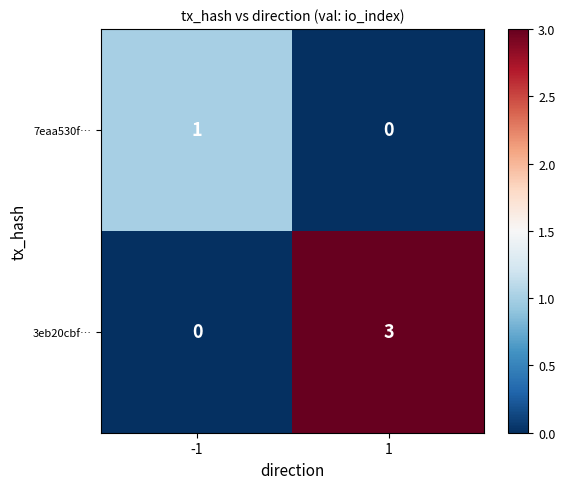

What is the sum of all 3eb20cbf… values?

3